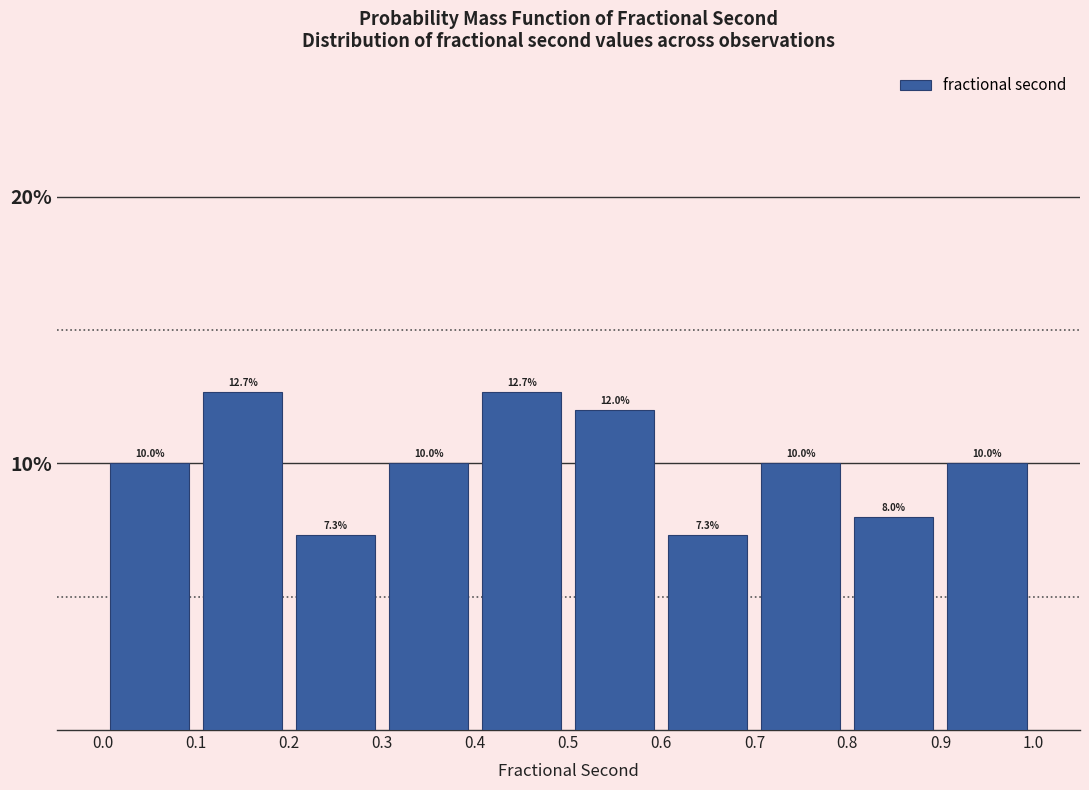

Reading left to right, transcribe this chart: for each bar, give the range it covers on the x-axis and its height.

0.0 to 0.1: 10.0
0.1 to 0.2: 12.7
0.2 to 0.3: 7.3
0.3 to 0.4: 10.0
0.4 to 0.5: 12.7
0.5 to 0.6: 12.0
0.6 to 0.7: 7.3
0.7 to 0.8: 10.0
0.8 to 0.9: 8.0
0.9 to 1.0: 10.0